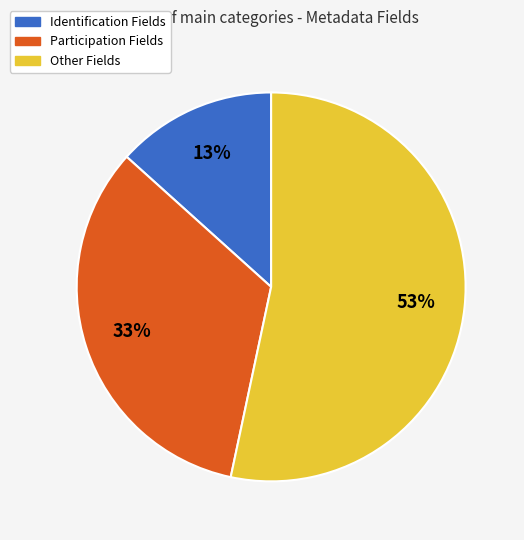

Which has a higher value, Other Fields or Identification Fields?

Other Fields